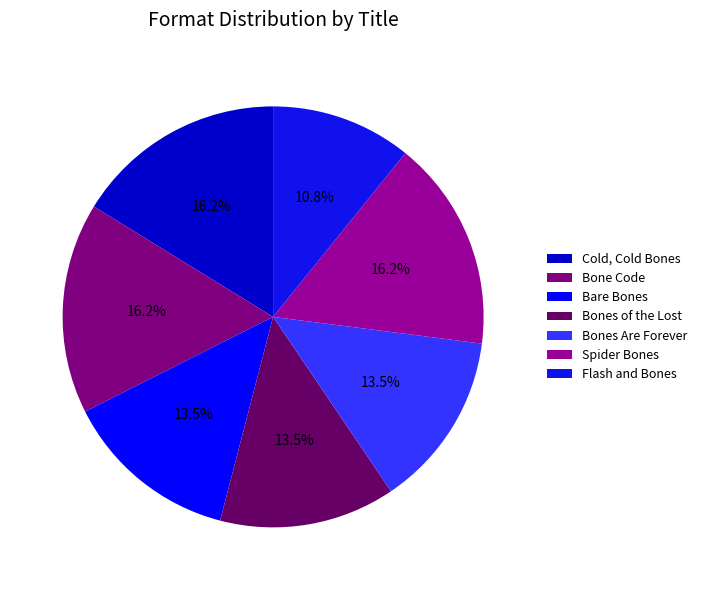

To the nearest percent, what is the difference between the largest and smallest slice percentages?

5%